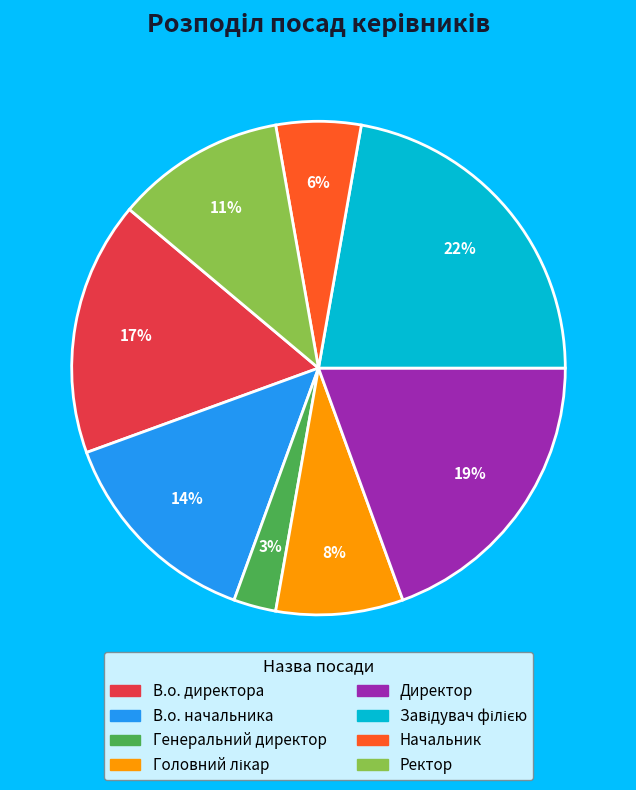

Is there any slice that represents more than half of the pie?

No